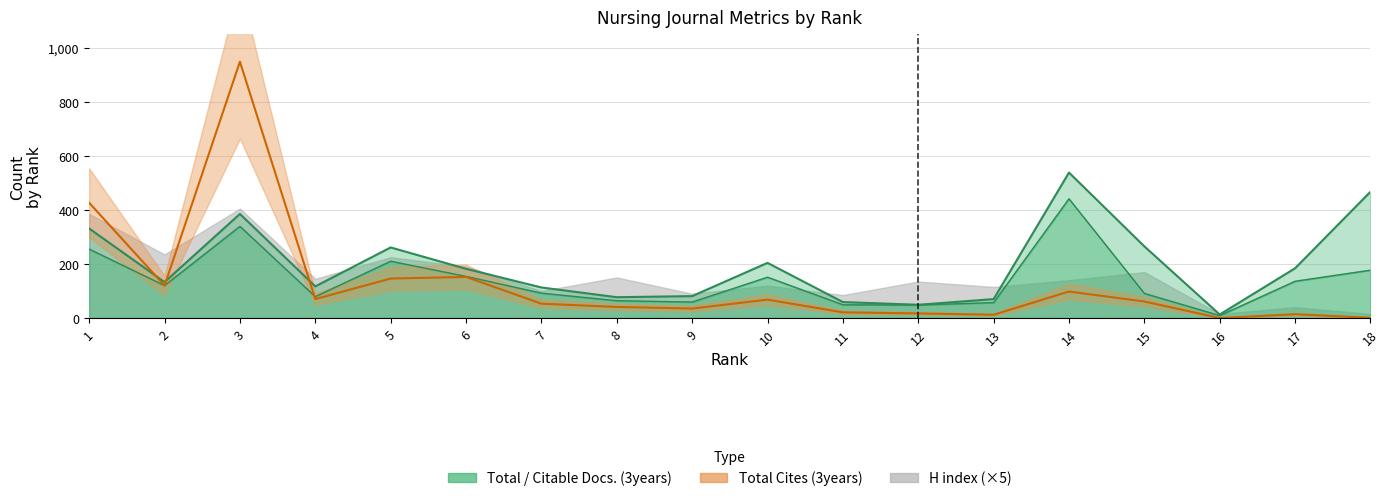

What is the difference between the second highest and second lowest values in the Total Docs. (3years) series?

418